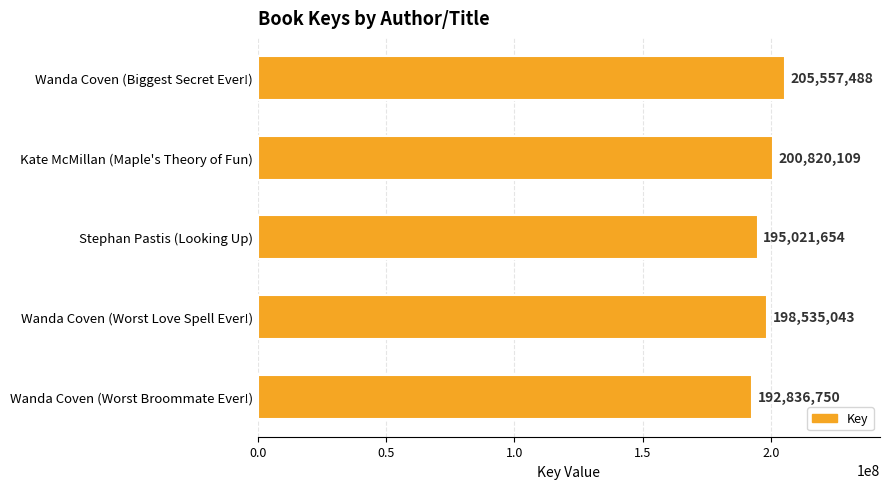

Are the bars grouped side by side (vs. stacked)?

No